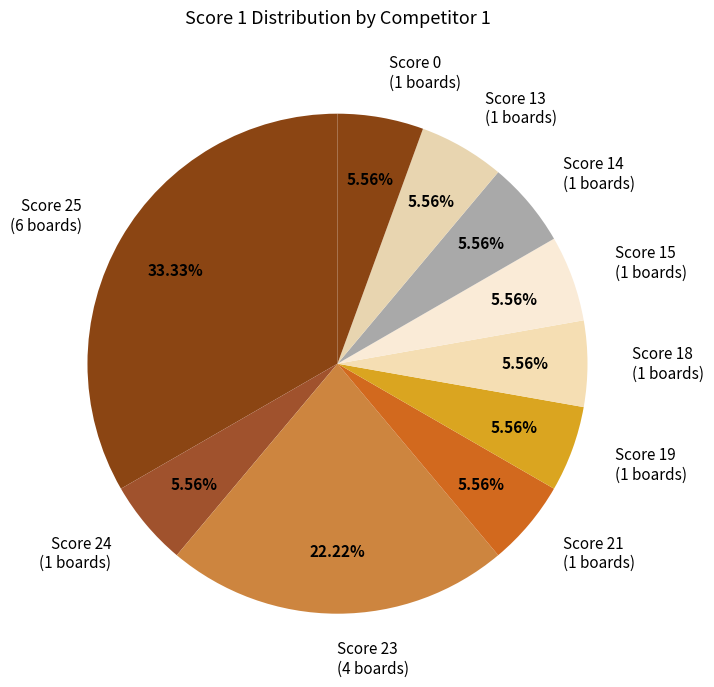

How many segments does this pie chart have?

10